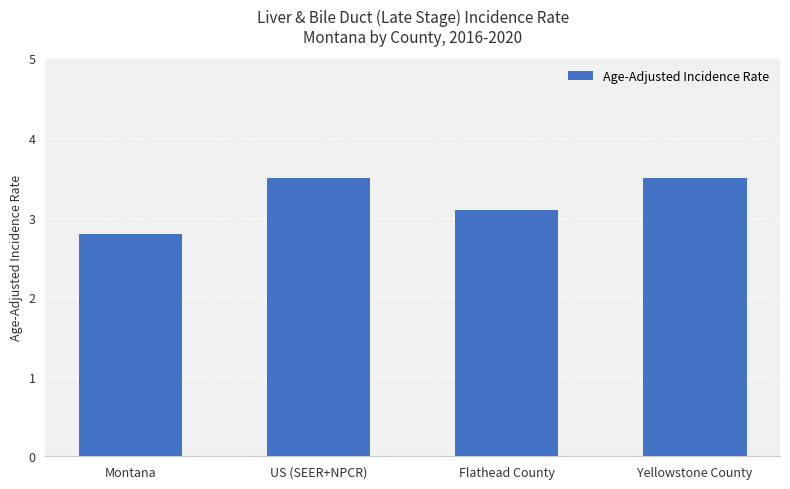

Which label corresponds to the smallest value in the chart?

Montana